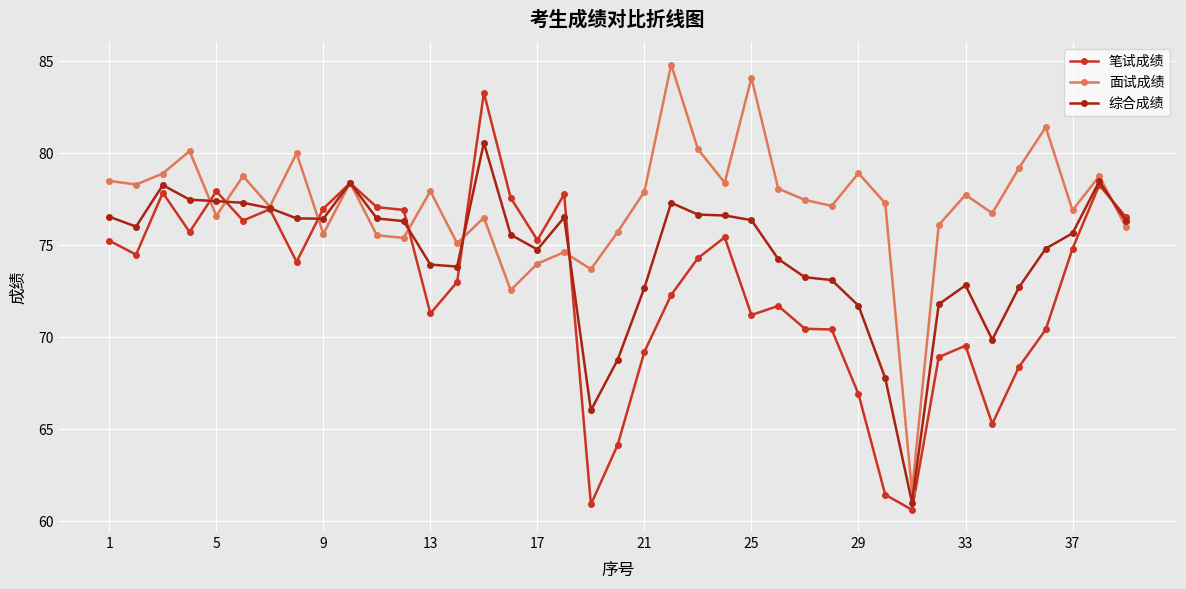

At how many categories does at least one series exceed 82?

3